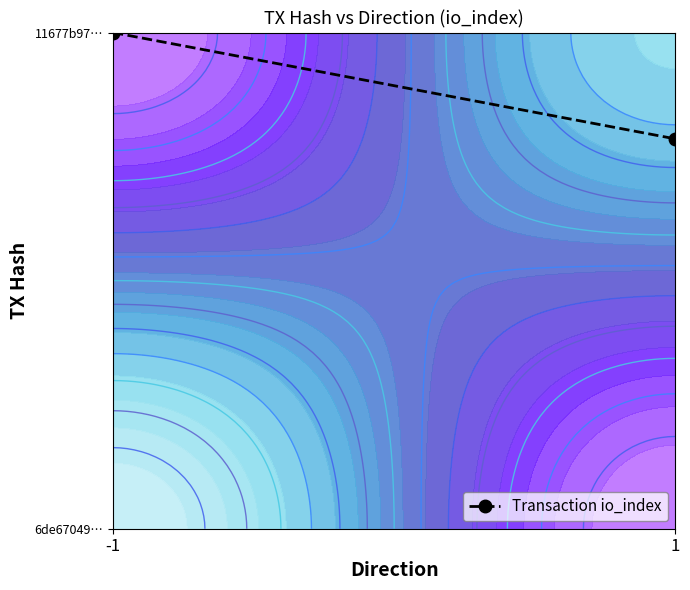

Rank the categories by value from lowest to highest.

1, -1